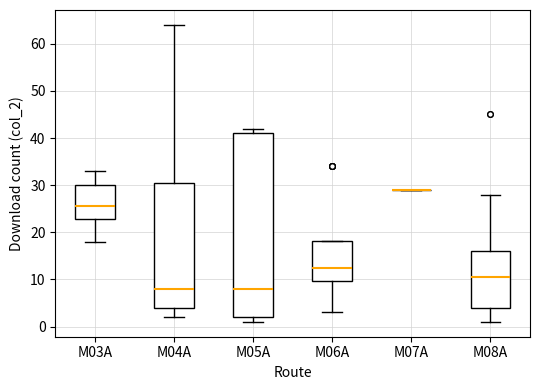

Reading left to right, transcribe this box plot: for each box, give where its median line is, the range the box spans, and where its two whiskers end, as read against the y-axis. The values are not printed on the chart, so give them approximately, as read against the axis.

M03A: median 26, box 23 to 30, whiskers 18 to 33
M04A: median 8, box 4 to 31, whiskers 2 to 64
M05A: median 8, box 2 to 41, whiskers 1 to 42
M06A: median 13, box 10 to 18, whiskers 3 to 18
M07A: box collapsed to a line at 29, whiskers 29 to 29
M08A: median 11, box 4 to 16, whiskers 1 to 28